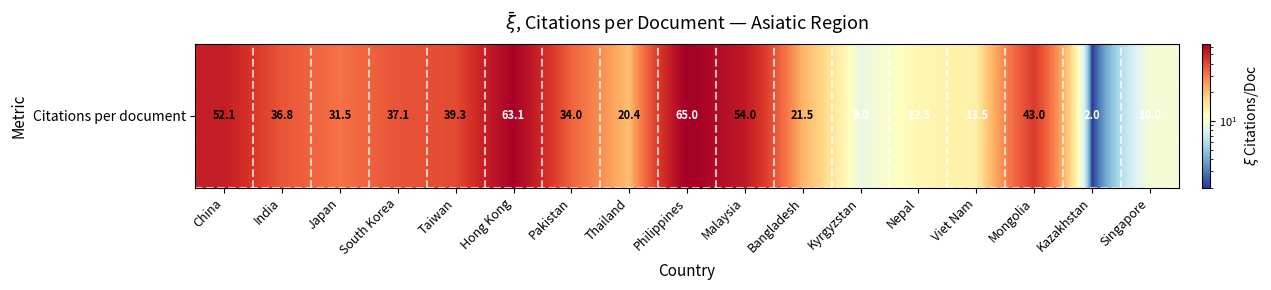

Is it true that the value at Viet Nam is 6.5?

False